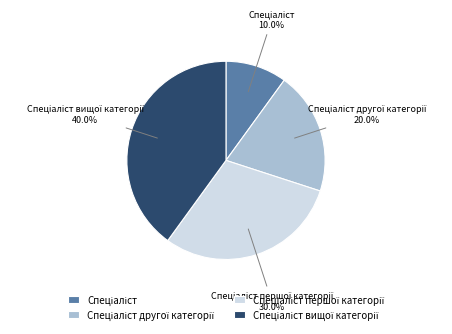

Is there any slice that represents more than half of the pie?

No